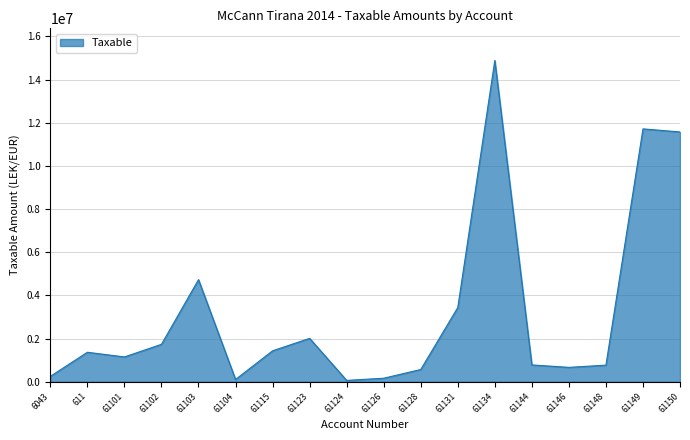

True or false: there are more than 2 points higher than both neighbors.

True